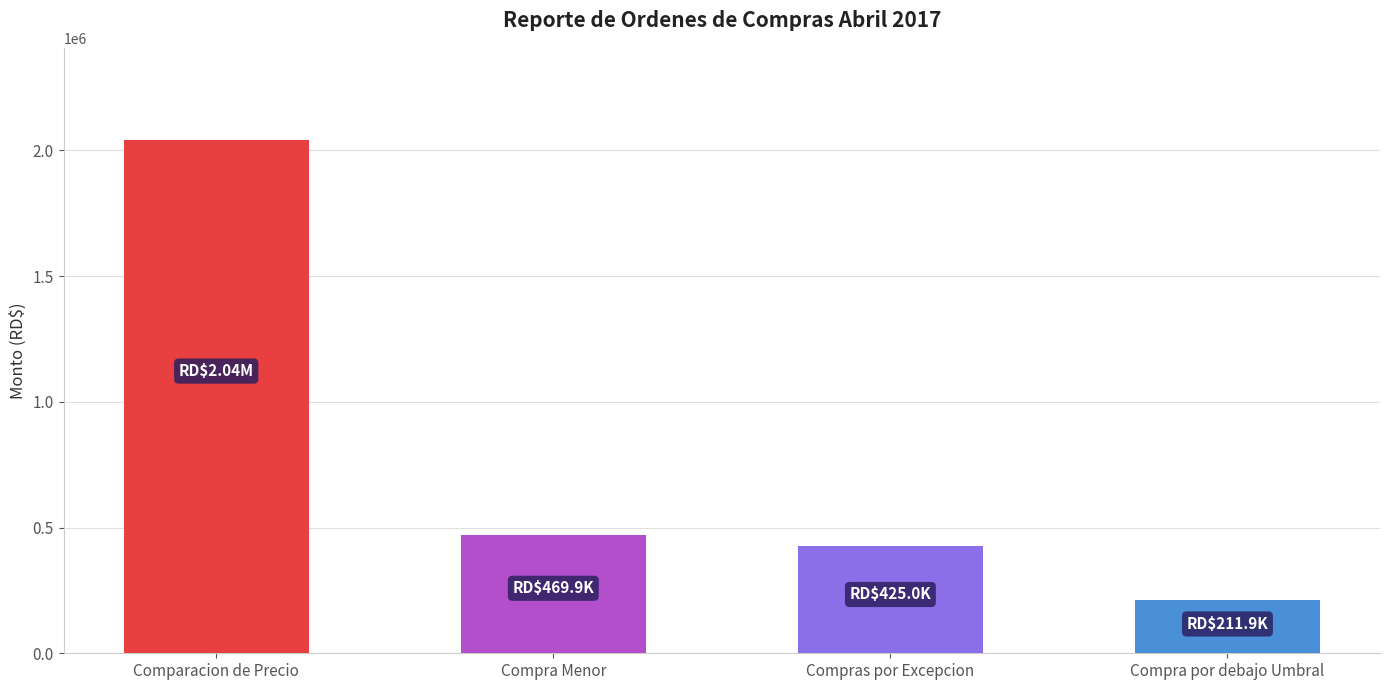

At which label does the data first exceed 469875?

Comparacion de Precio